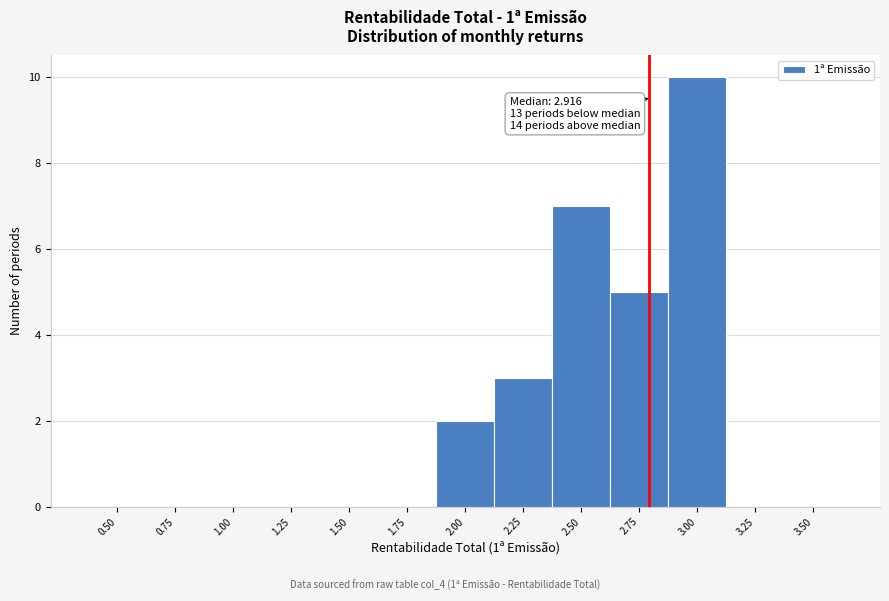

Reading left to right, list all the values displayed in this chart.

0.50=0	0.75=0	1.00=0	1.25=0	1.50=0	1.75=0	2.00=2	2.25=3	2.50=7	2.75=5	3.00=10	3.25=0	3.50=0